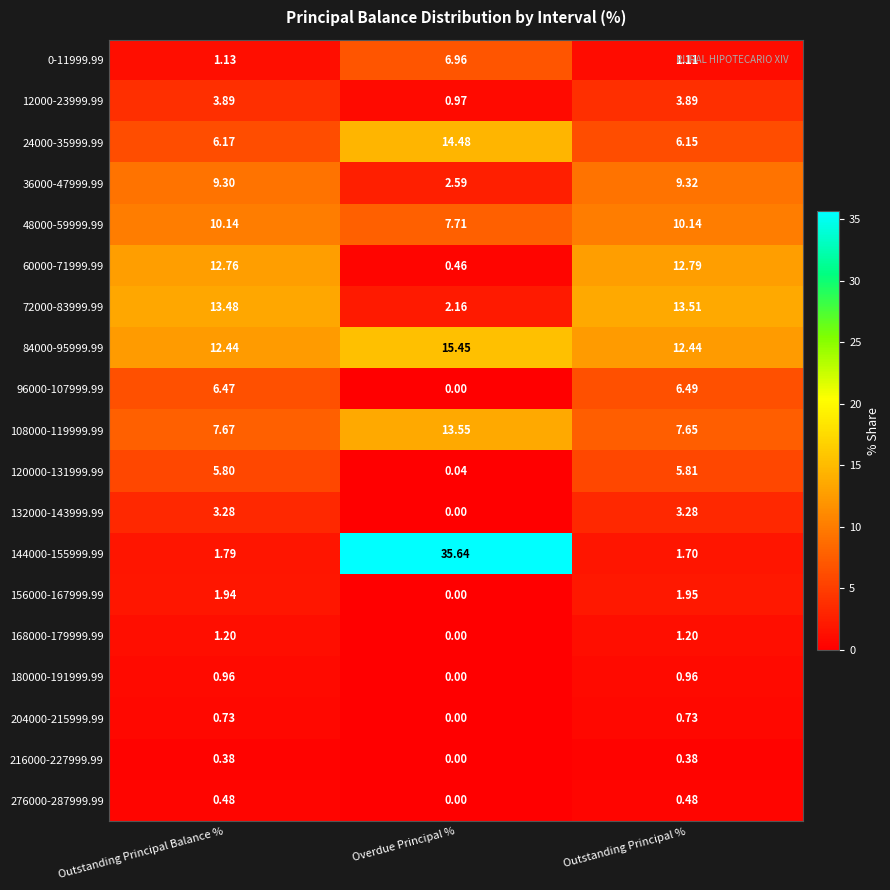

At which label is 0-11999.99 closest to 4?

Outstanding Principal Balance %